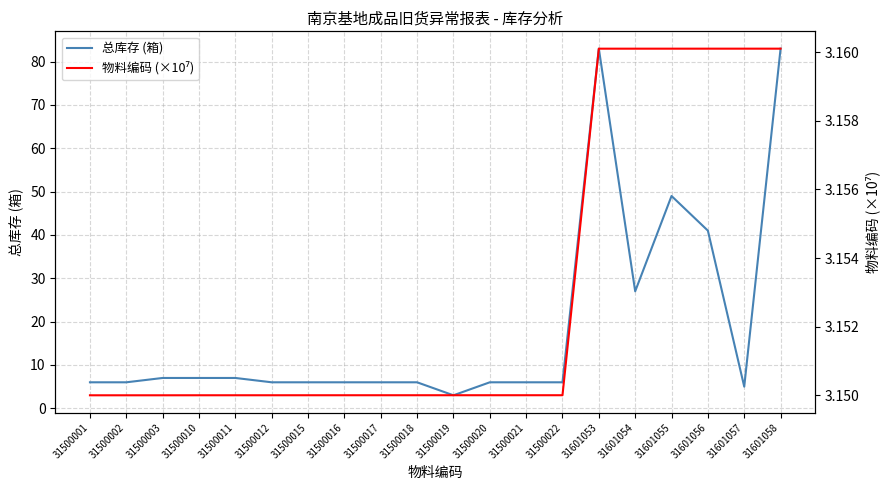

Which series ends up on top after the final intersection of 总库存 (箱) and 物料编码 (×10⁷)?

总库存 (箱)